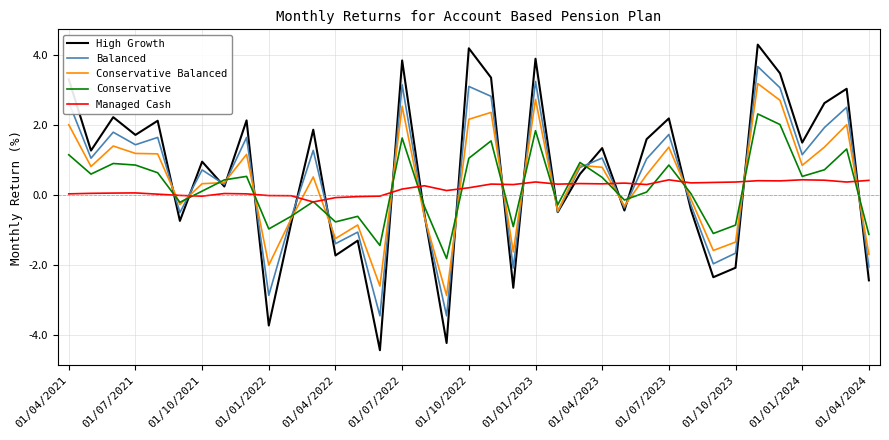

What is the maximum value shown in the chart?

4.3